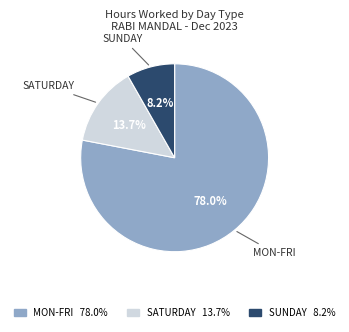

Which slice is the smallest?

SUNDAY